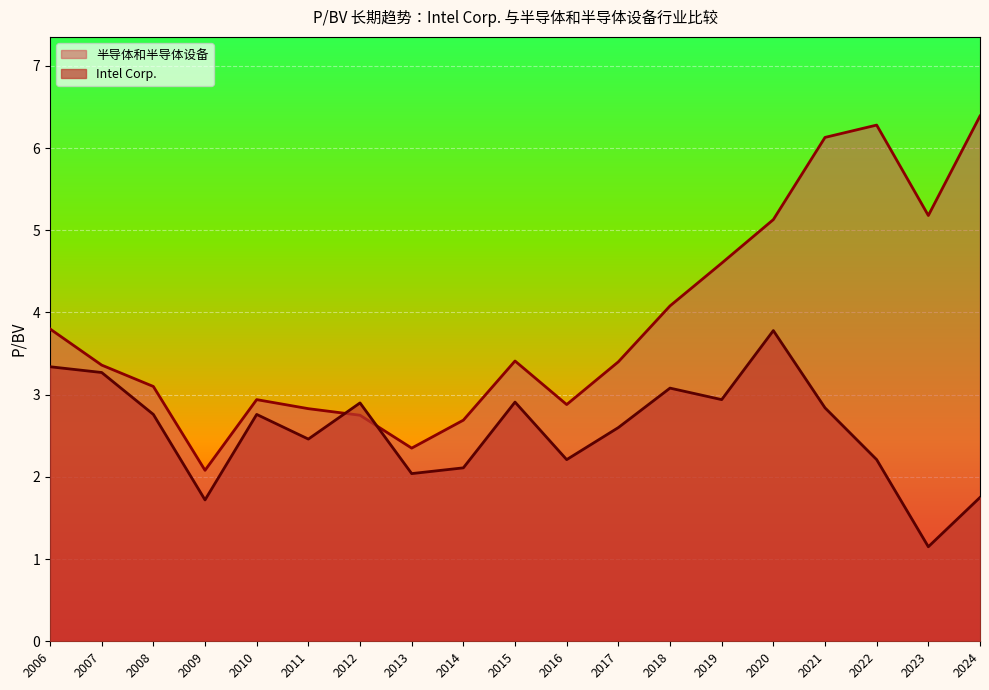

Which series has the largest total across all categories?

半导体和半导体设备